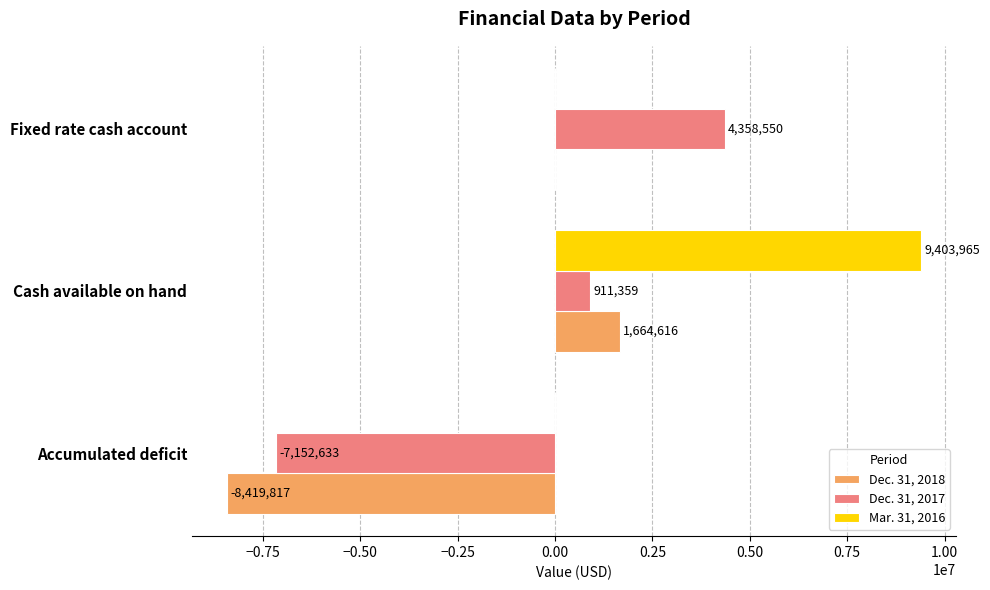

What is the total value across all series at Accumulated deficit?

-15572450